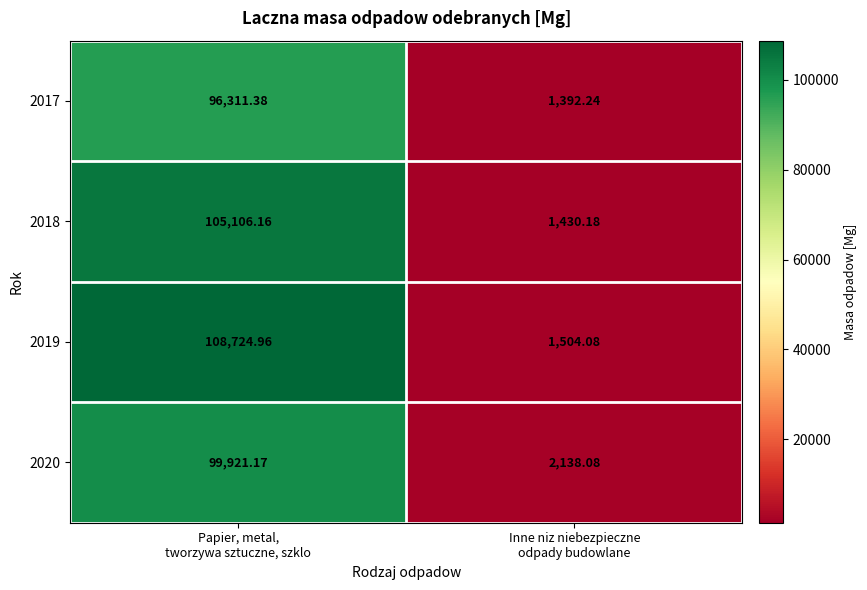

How many categories are shown in the chart?

2